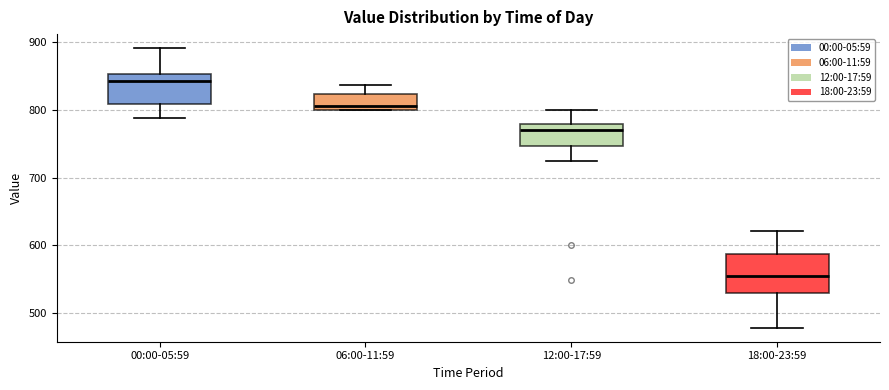

Reading left to right, read every box against the y-axis: the position of its median line, the range the box covers, and the ends of its whiskers. The values are not printed on the chart, so give them approximately, as read against the axis.

00:00-05:59: median 840, box 810 to 850, whiskers 790 to 890
06:00-11:59: median 810, box 800 to 820, whiskers 800 to 840
12:00-17:59: median 770, box 750 to 780, whiskers 720 to 800
18:00-23:59: median 550, box 530 to 590, whiskers 480 to 620